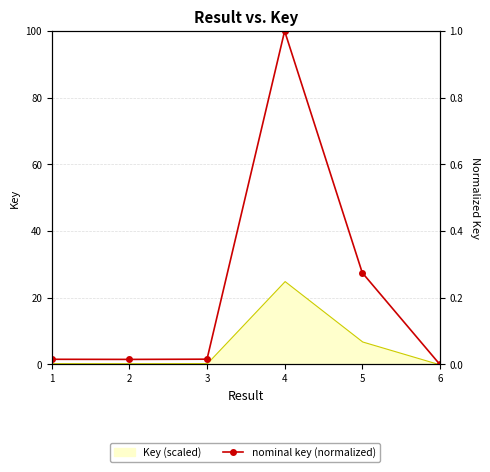

True or false: the data has more than 1 interior local peaks.

False